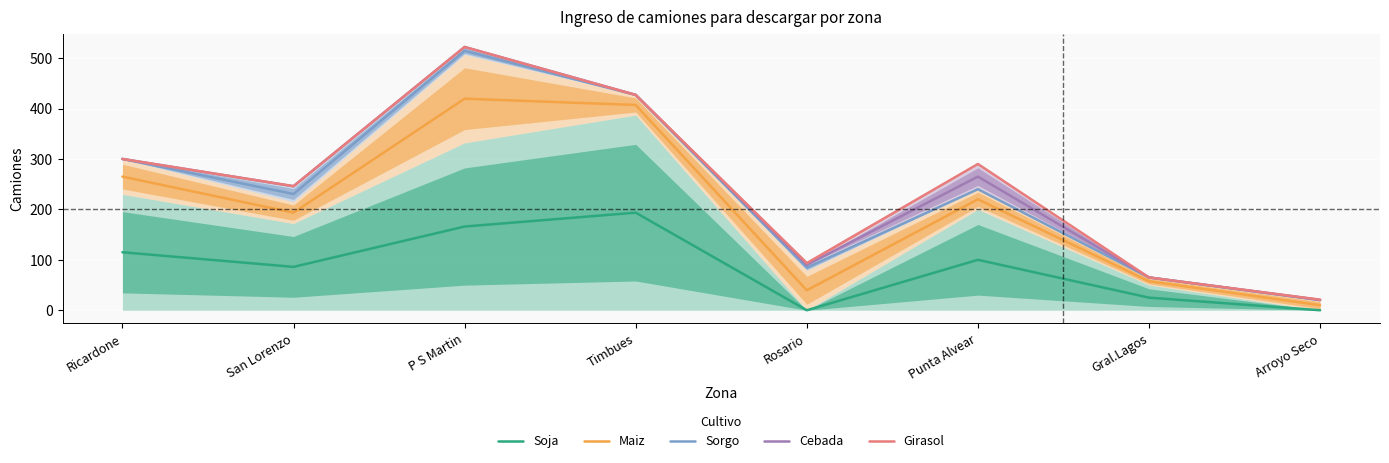

What is the average value of the Maiz series?

201.5